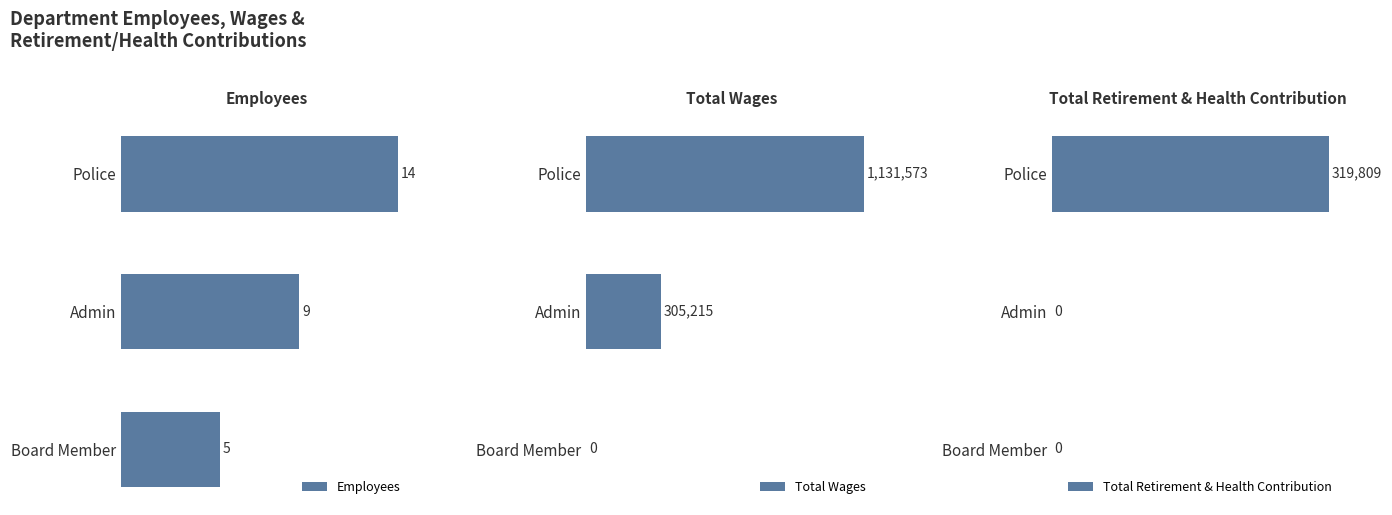

What is the sum of all Total Wages values?

1436788